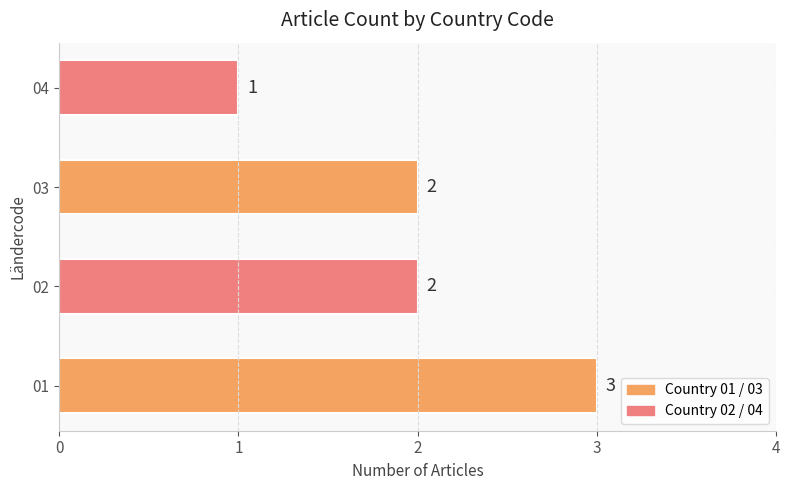

Count the values in the range 2 to 3.

3